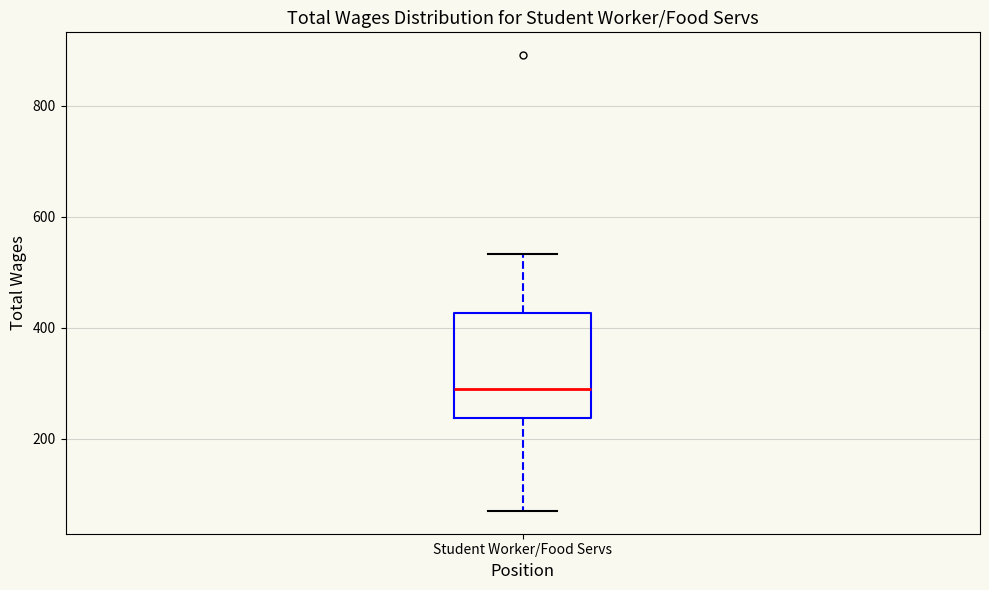

Where does the upper whisker of the box for Student Worker/Food Servs end on the y-axis? The values are not printed on the chart, so give them approximately, as read against the axis.

540